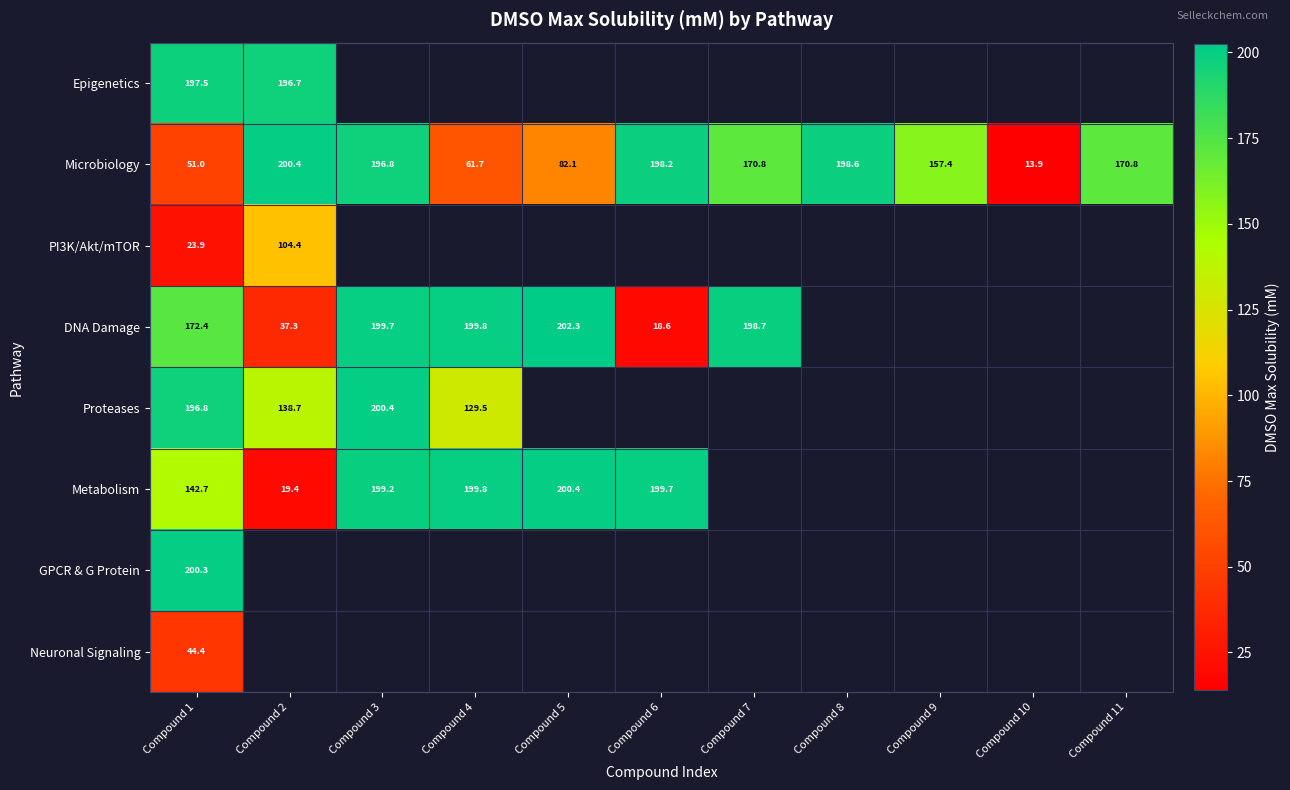

At which category is the sum across all series the highest?

Compound 1